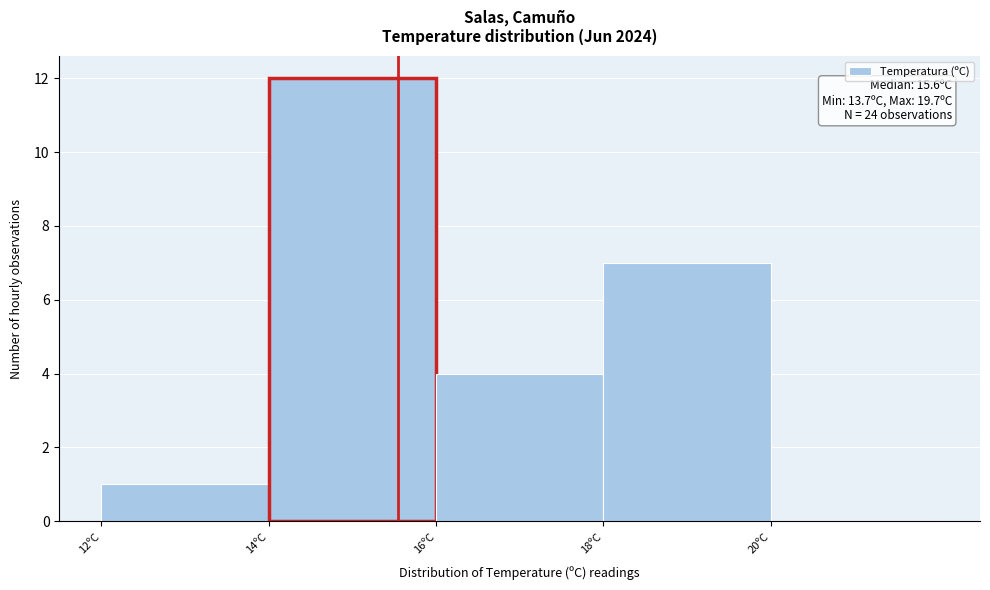

Over which range of the x-axis is the bar tallest?

14 to 16